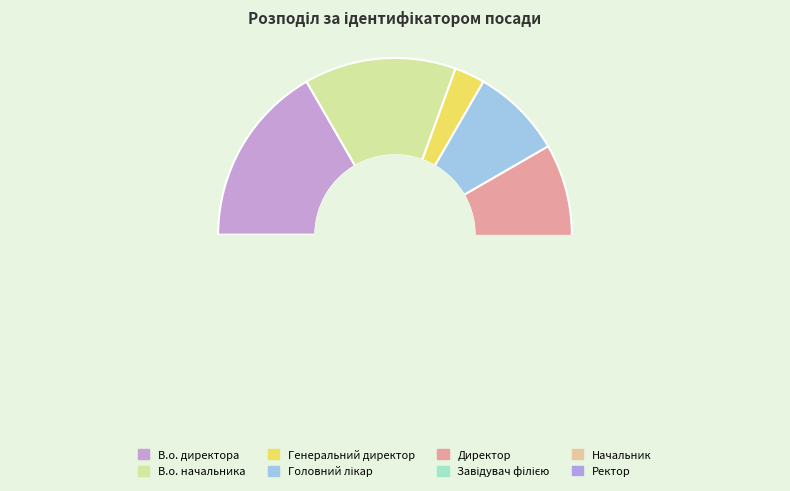

True or false: В.о. директора accounts for 8% of the total.

False